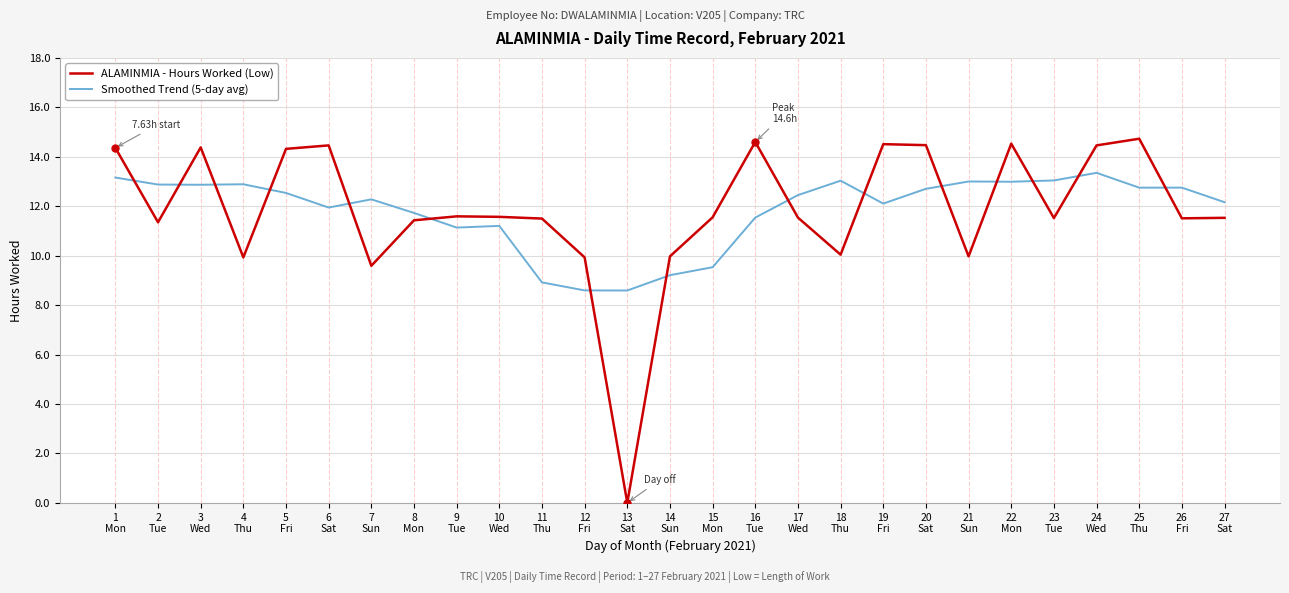

How many lines are shown in the chart?

2